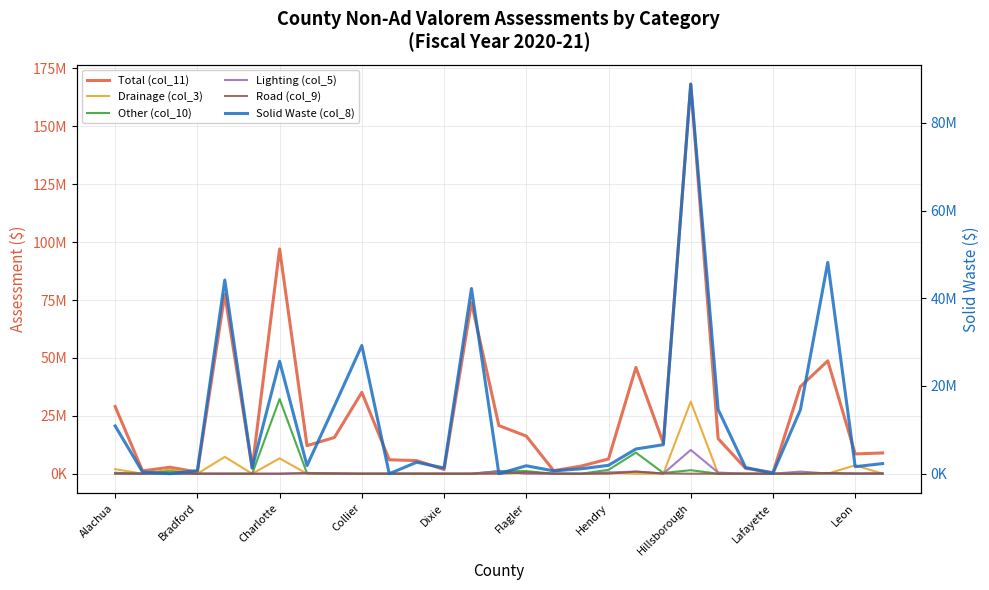

True or false: Lighting (col_5) has a value of -3959422 at Bradford.

False